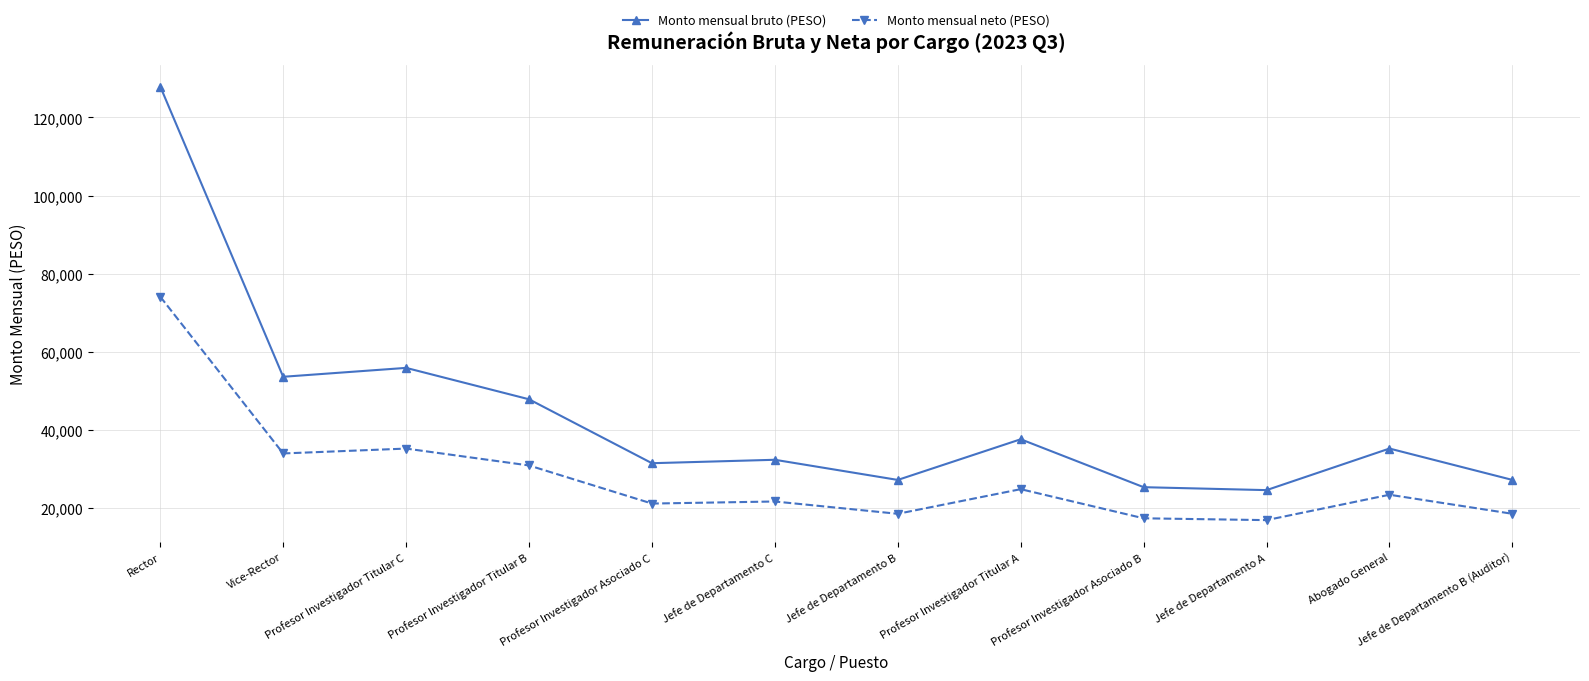

Rank the series by their maximum value, from lowest to highest.

Monto mensual neto (PESO), Monto mensual bruto (PESO)